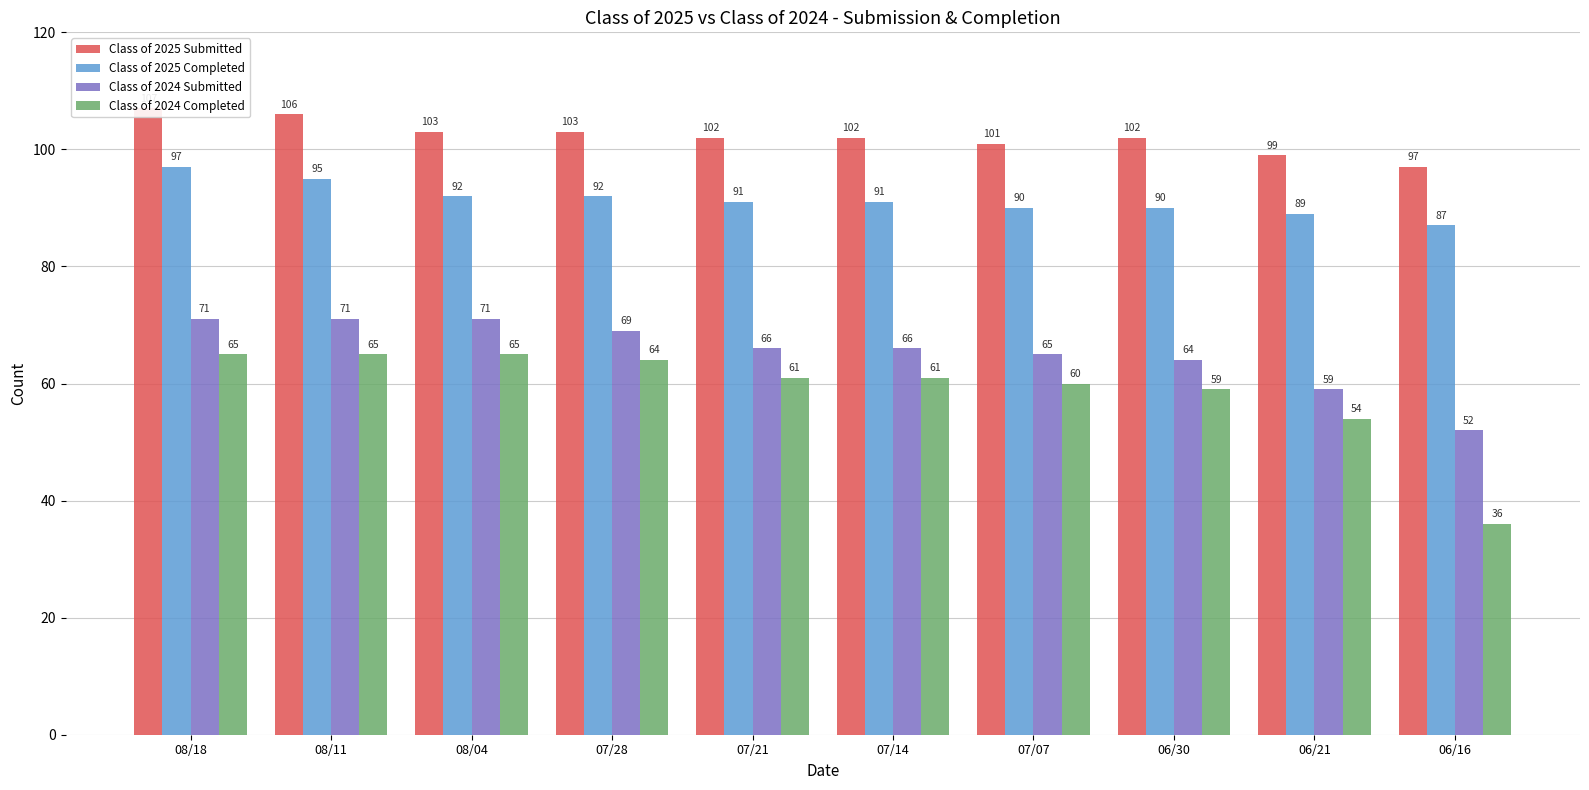

How many data points does each series have?

10